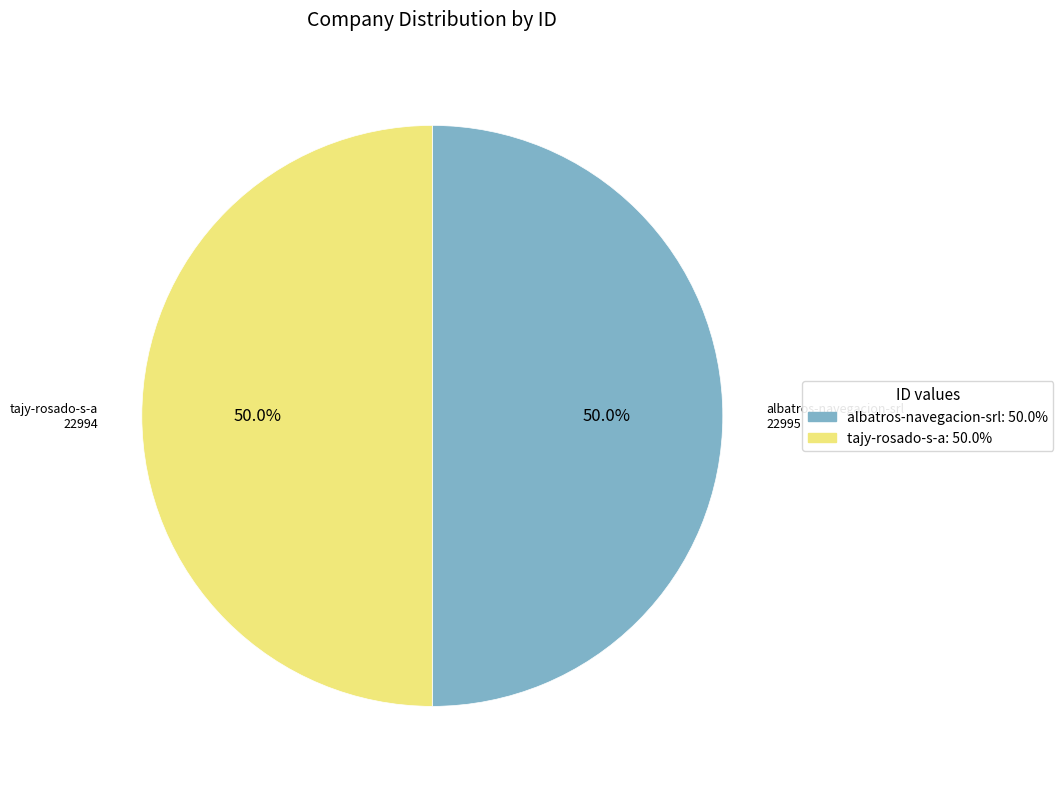

Approximately how many times larger is the value at albatros-navegacion-srl compared to tajy-rosado-s-a?

1.0